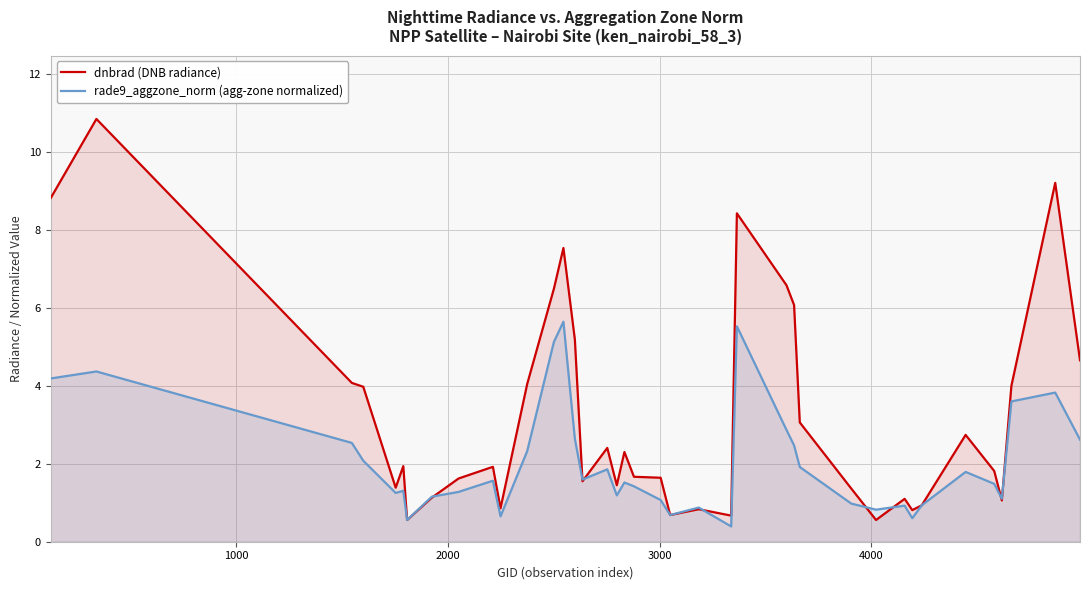

How many data points in dnbrad (DNB radiance) are less than 1?

8